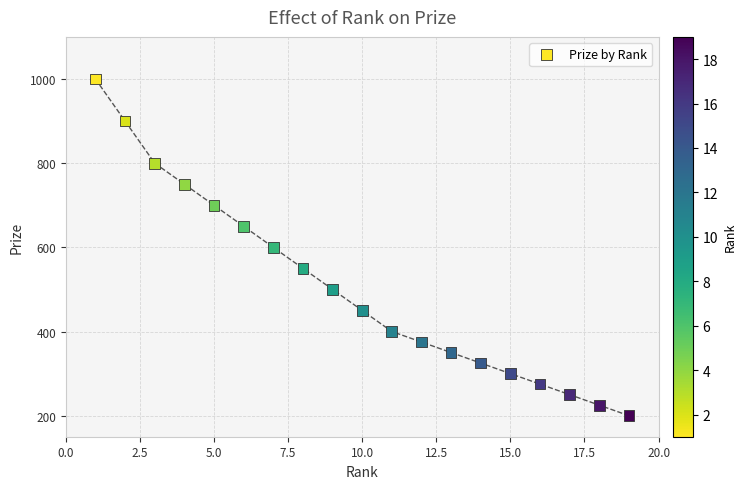

What is the range of X values (max minus min)?

18